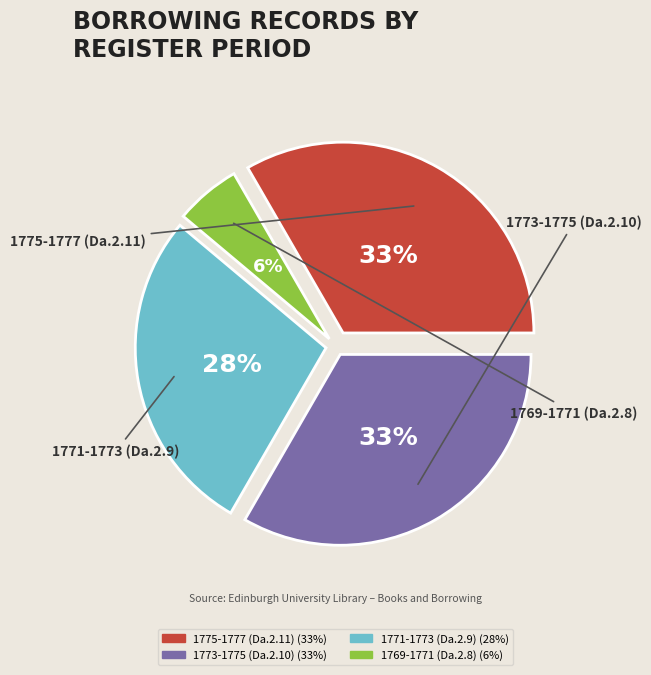

Count the number of slices in the pie.

4